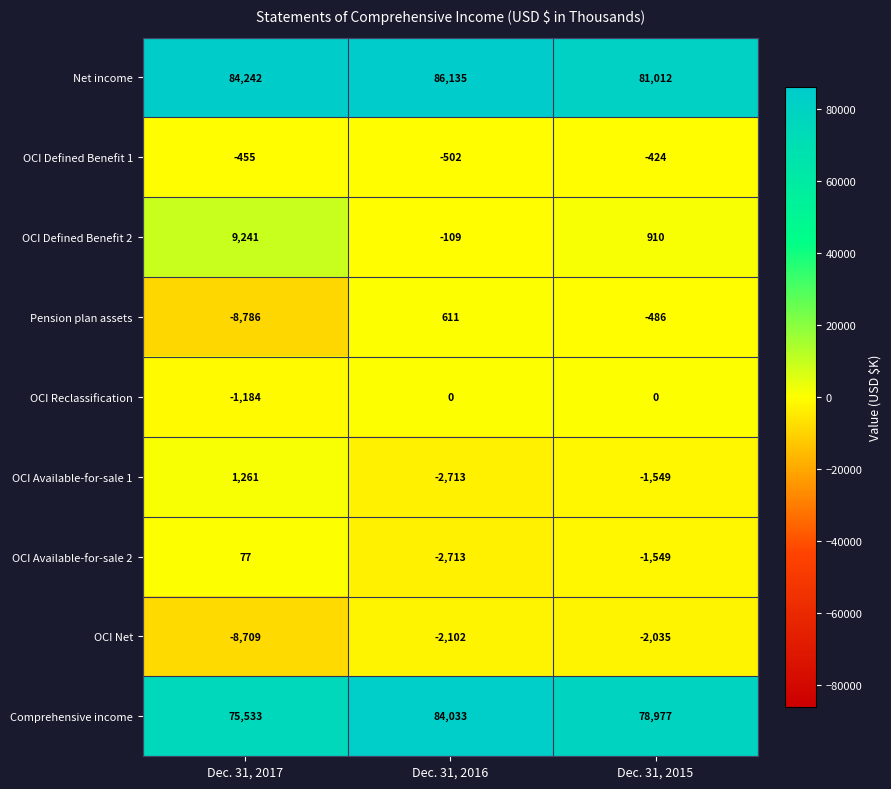

Is it true that Comprehensive income equals 18168 at Dec. 31, 2016?

False